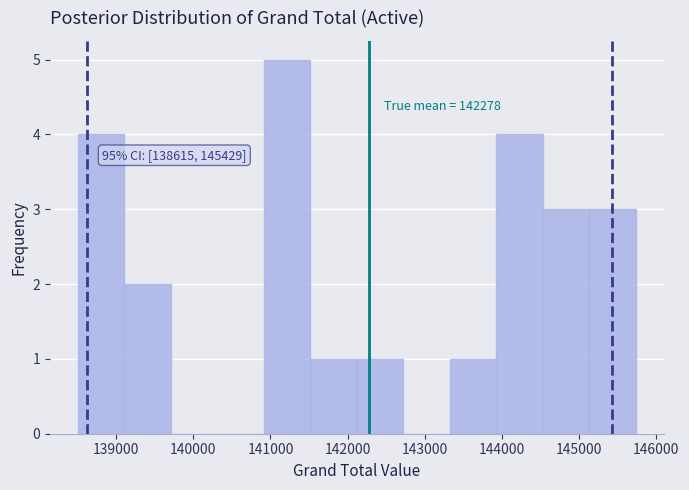

Over which range of the x-axis is the bar tallest?

140900 to 141500